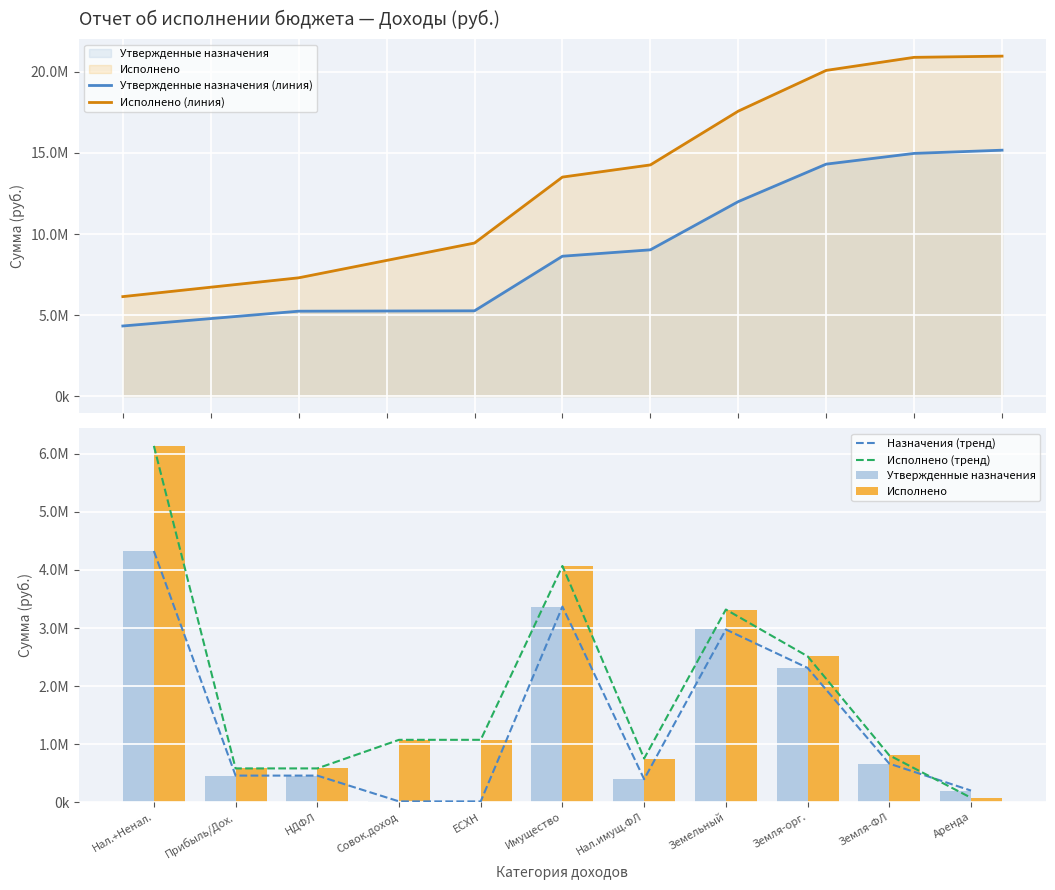

Reading right to left, extract all data points from this chart.

Утвержденные назначения (линия): Аренда=15172230.0	Земля-ФЛ=14974312.0	Земля-орг.=14312154.0	Земельный=11999618.0	Нал.имущ.ФЛ=9024924.0	Имущество=8630877.0	ЕСХН=5262136.0	Совок.доход=5250448.0	НДФЛ=5238760.0	Прибыль/Дох.=4782686.0	Нал.+Ненал.=4326612.0
Исполнено (линия): Аренда=20975061.4	Земля-ФЛ=20900592.4	Земля-орг.=20094842.3	Земельный=17582044.6	Нал.имущ.ФЛ=14263496.8	Имущество=13512943.8	ЕСХН=9443843.0	Совок.доход=8371109.5	НДФЛ=7298376.0	Прибыль/Дох.=6718415.5	Нал.+Ненал.=6138454.9
Назначения (тренд): Аренда=197918.0	Земля-ФЛ=662158.0	Земля-орг.=2312536.0	Земельный=2974694.0	Нал.имущ.ФЛ=394047.0	Имущество=3368741.0	ЕСХН=11688.0	Совок.доход=11688.0	НДФЛ=456074.0	Прибыль/Дох.=456074.0	Нал.+Ненал.=4326612.0
Исполнено (тренд): Аренда=74469.0	Земля-ФЛ=805750.1	Земля-орг.=2512797.7	Земельный=3318547.8	Нал.имущ.ФЛ=750553.0	Имущество=4069100.8	ЕСХН=1072733.5	Совок.доход=1072733.5	НДФЛ=579960.6	Прибыль/Дох.=579960.6	Нал.+Ненал.=6138454.9
Утвержденные назначения: Аренда=197918.0	Земля-ФЛ=662158.0	Земля-орг.=2312536.0	Земельный=2974694.0	Нал.имущ.ФЛ=394047.0	Имущество=3368741.0	ЕСХН=11688.0	Совок.доход=11688.0	НДФЛ=456074.0	Прибыль/Дох.=456074.0	Нал.+Ненал.=4326612.0
Исполнено: Аренда=74469.0	Земля-ФЛ=805750.1	Земля-орг.=2512797.7	Земельный=3318547.8	Нал.имущ.ФЛ=750553.0	Имущество=4069100.8	ЕСХН=1072733.5	Совок.доход=1072733.5	НДФЛ=579960.6	Прибыль/Дох.=579960.6	Нал.+Ненал.=6138454.9